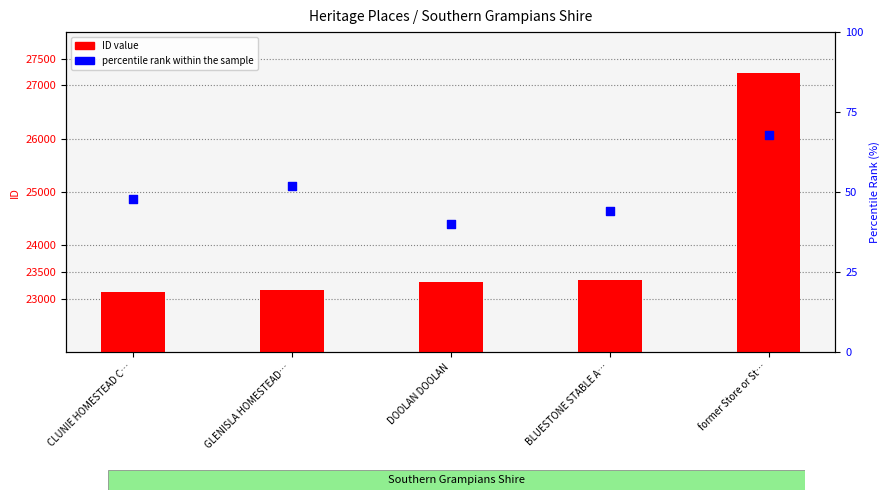

At which category is the sum across all series the highest?

former Store or St…